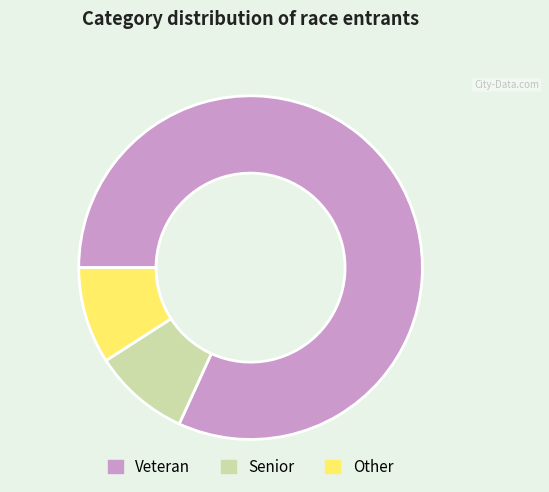

The Veteran slice represents 82% of the pie. True or false?

True